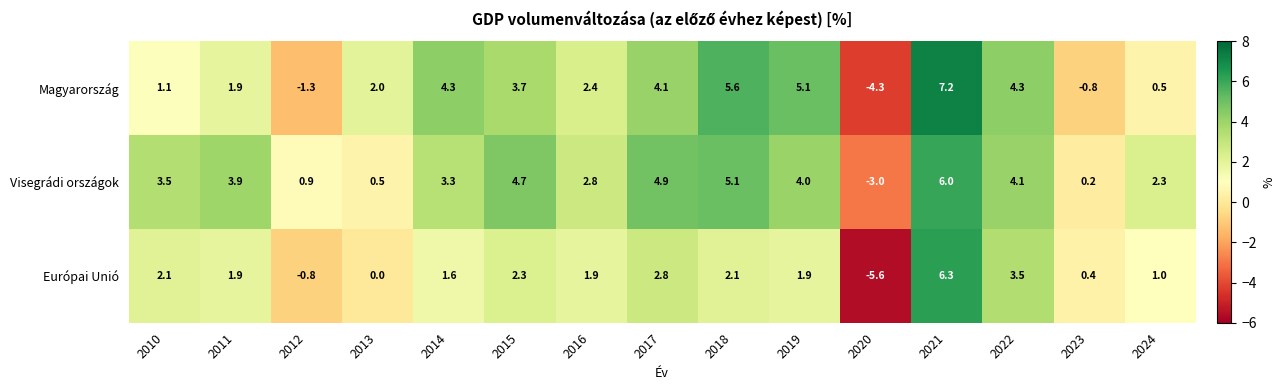

The Magyarország series shows 3.1 at 2013. True or false?

False